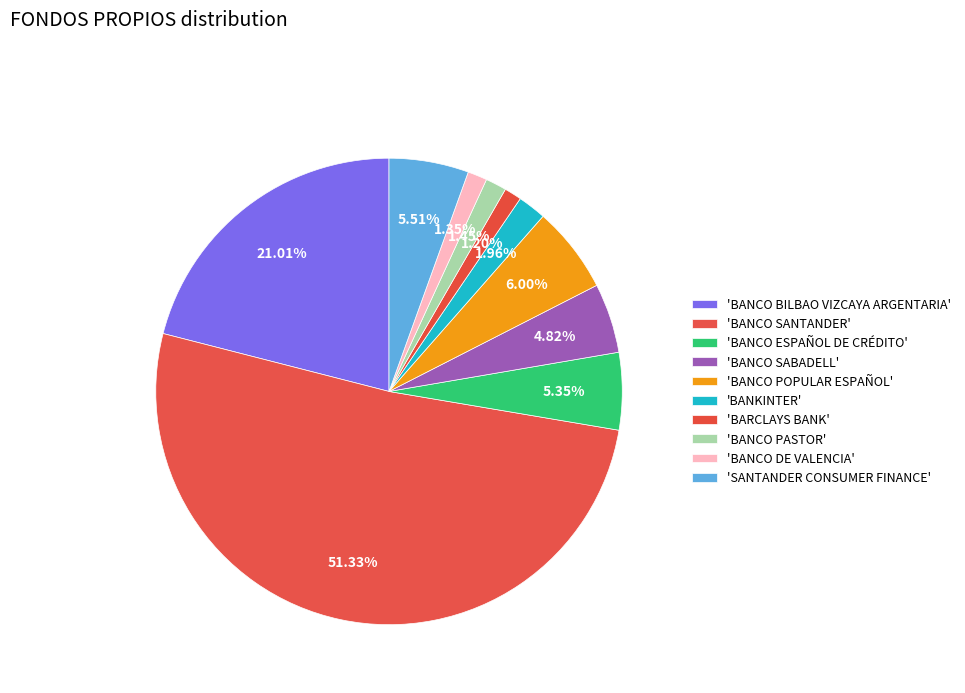

Count the number of slices in the pie.

10